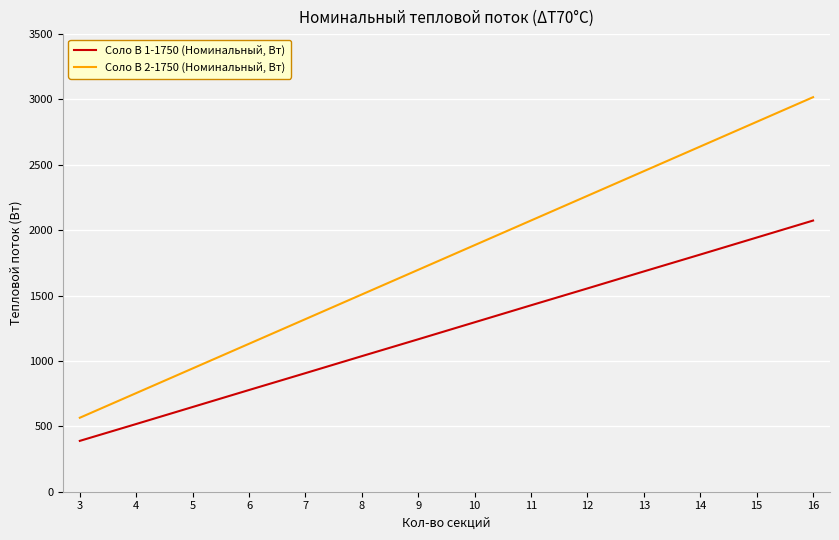

Is this an area chart (filled region under the line)?

No